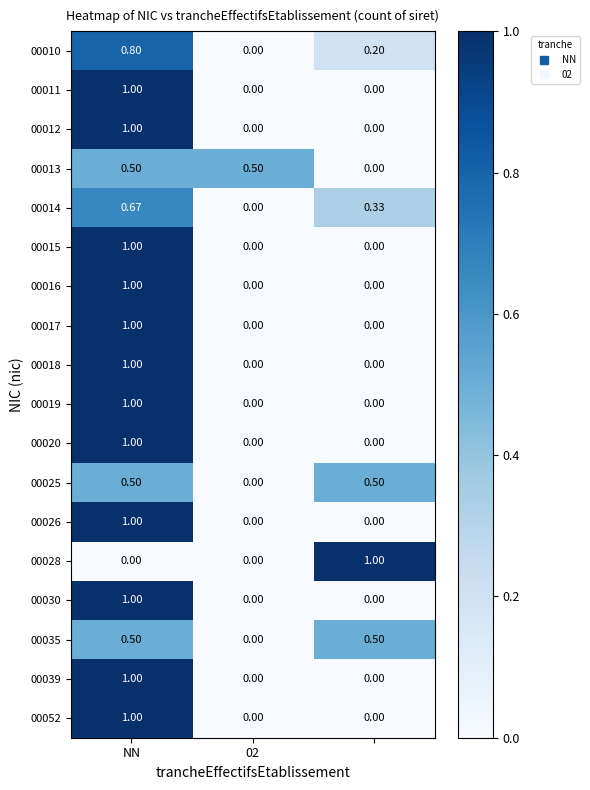

At which category is the sum across all series the highest?

NN